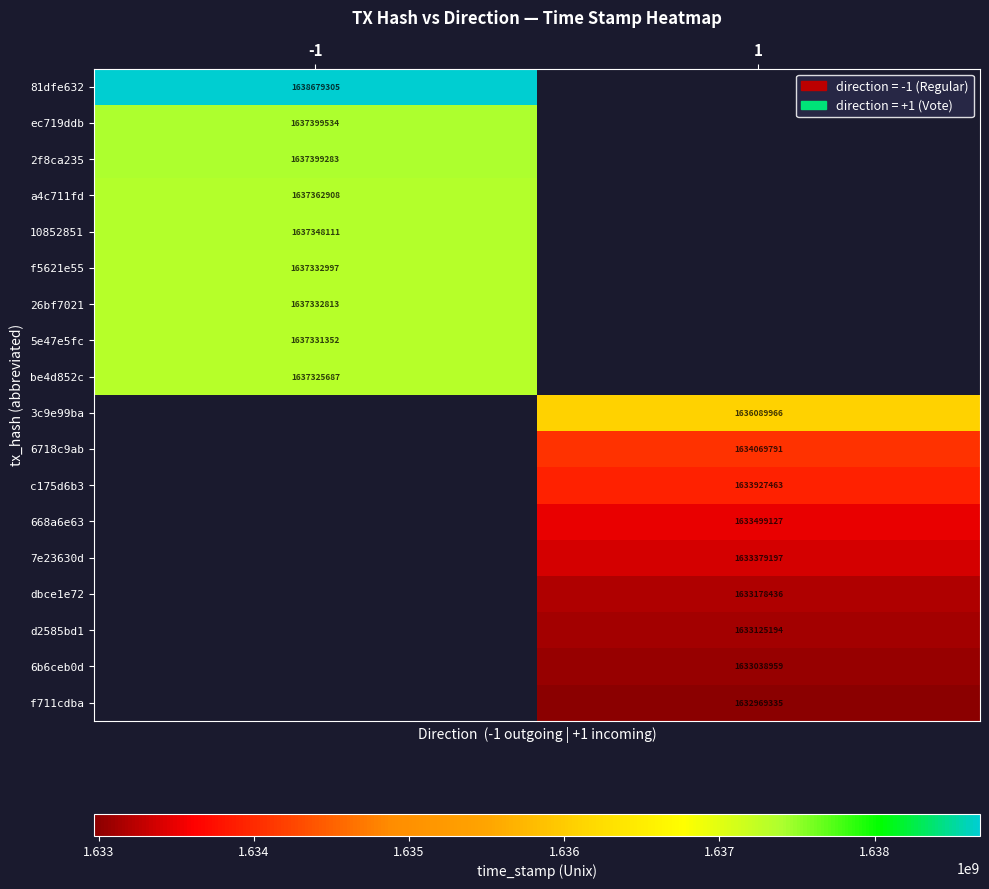

The be4d852c series shows 2152655471 at -1. True or false?

False